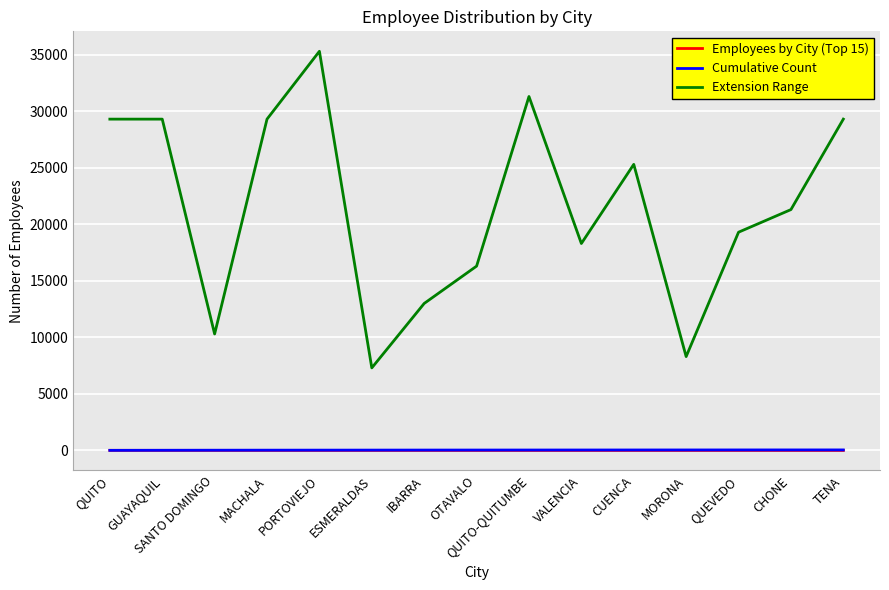

What is the difference between the Extension Range values at CUENCA and QUITO?

4000